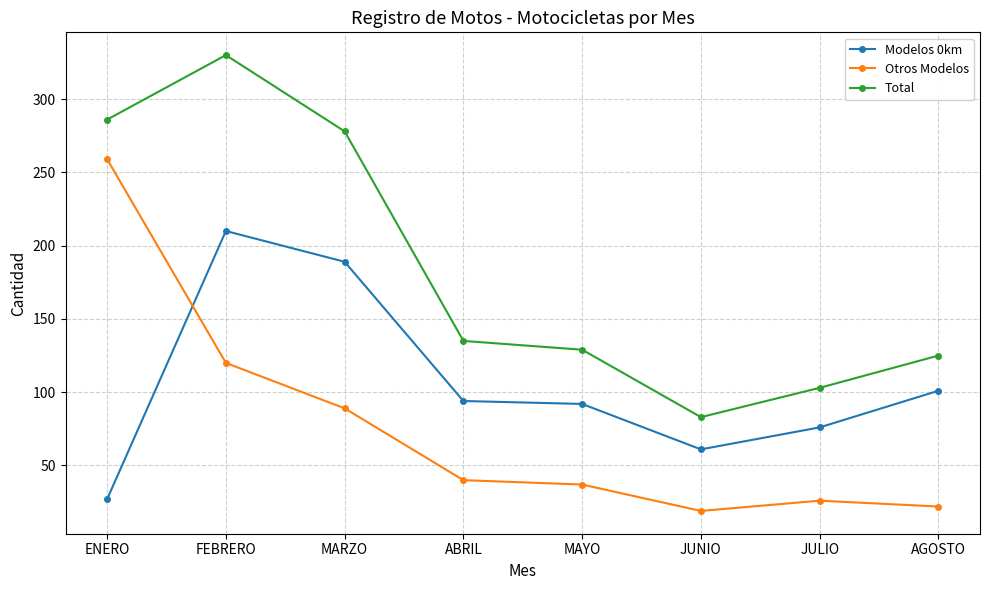

The value of Modelos 0km at AGOSTO is 58. True or false?

False